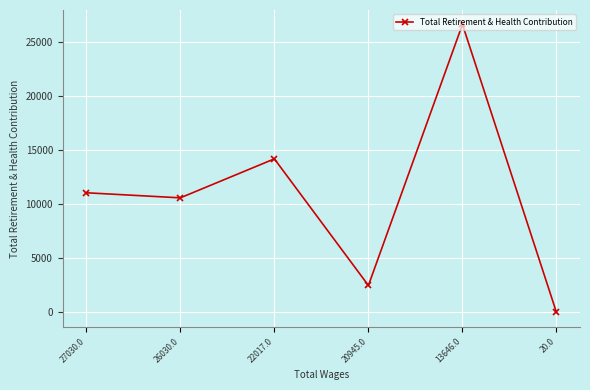

Where is the data nearest to the value 13297?

22017.0